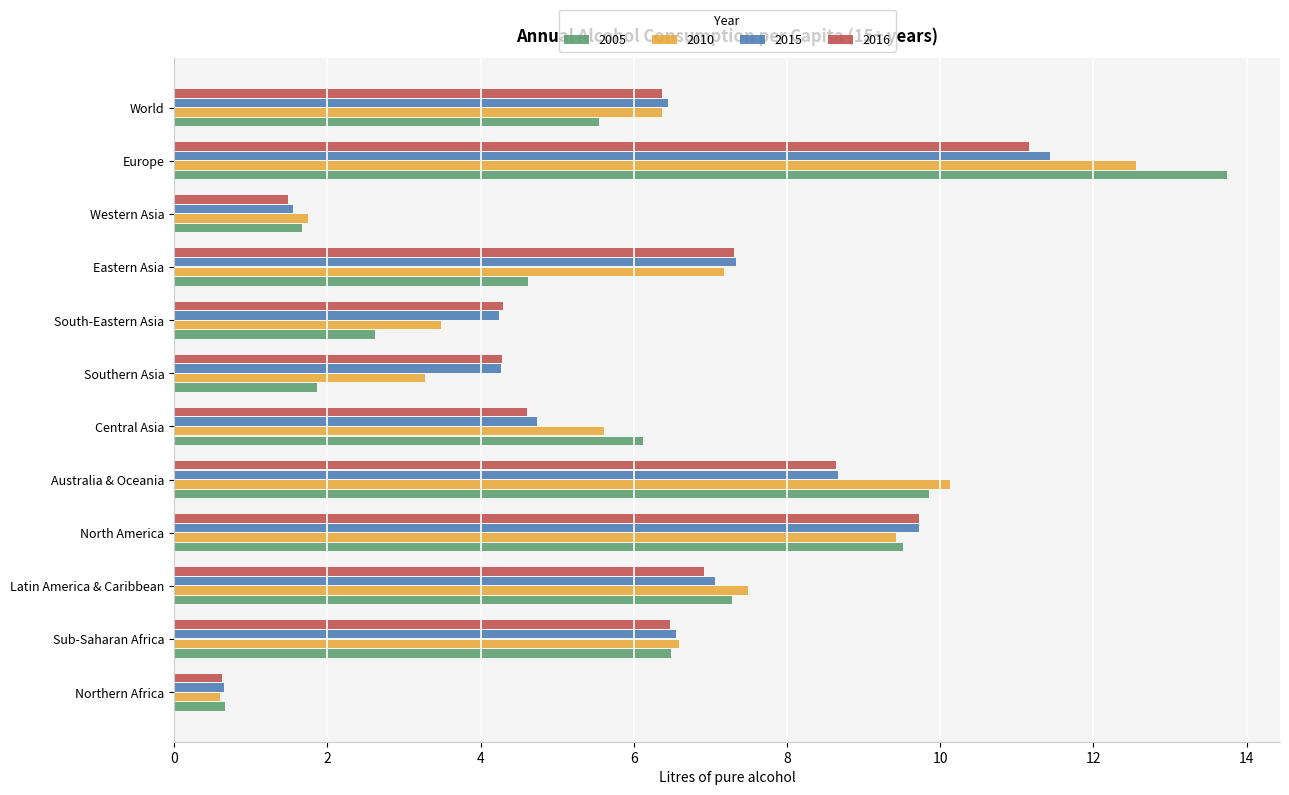

What is the greatest value displayed?

13.7